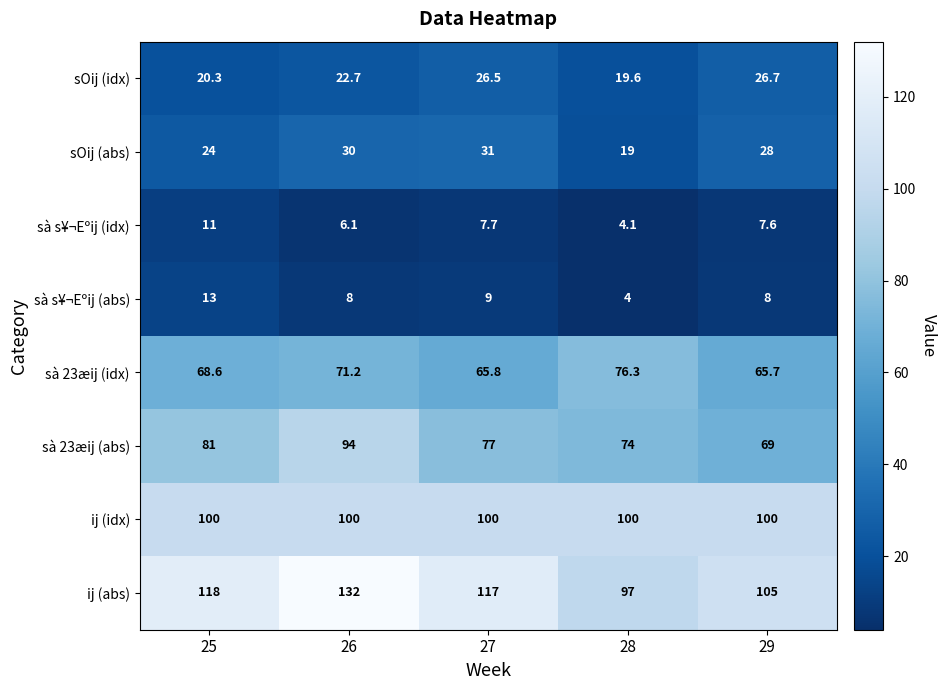

Which series has the largest range (max minus min)?

ij (abs)